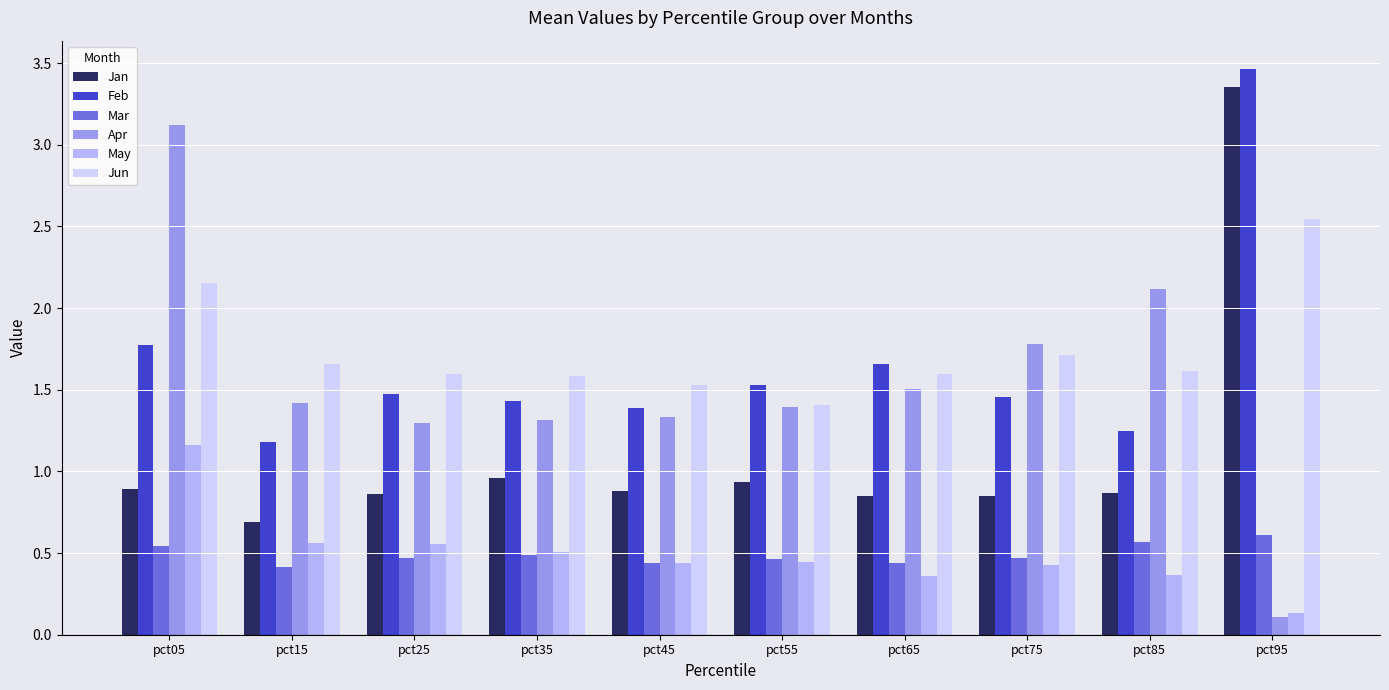

What is the sum of the Jun values at pct15 and pct55?

3.1